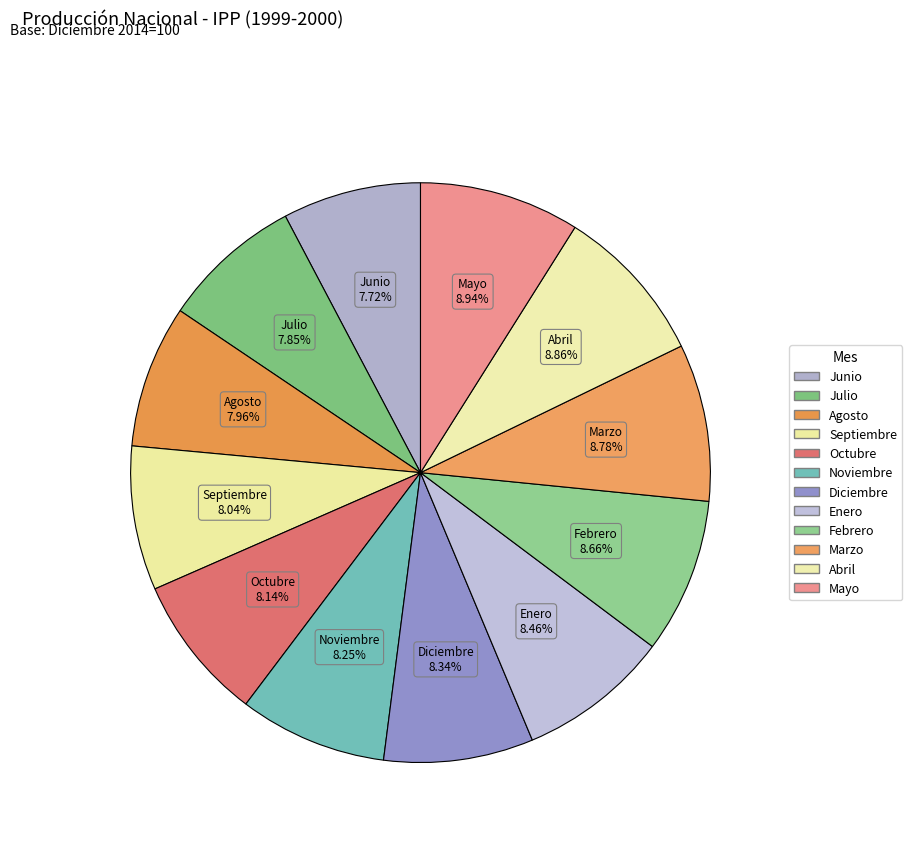

How many slices are in this pie chart?

12